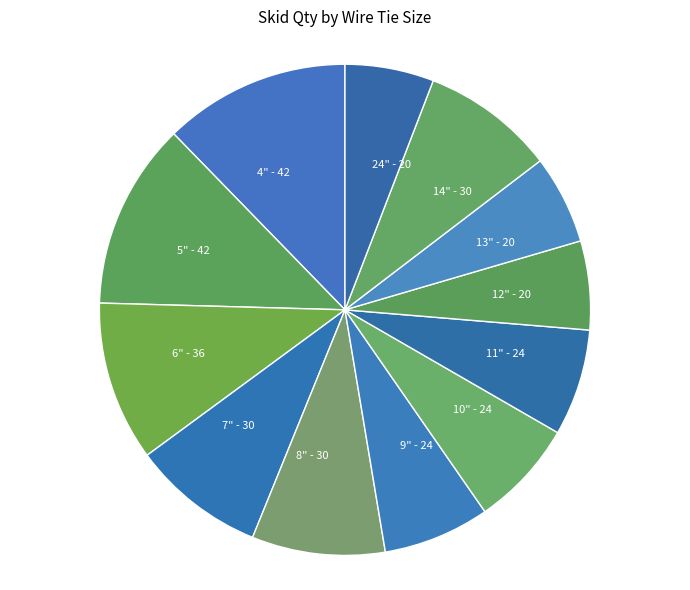

Approximately how many times larger is the value at 14" compared to 13"?

1.5